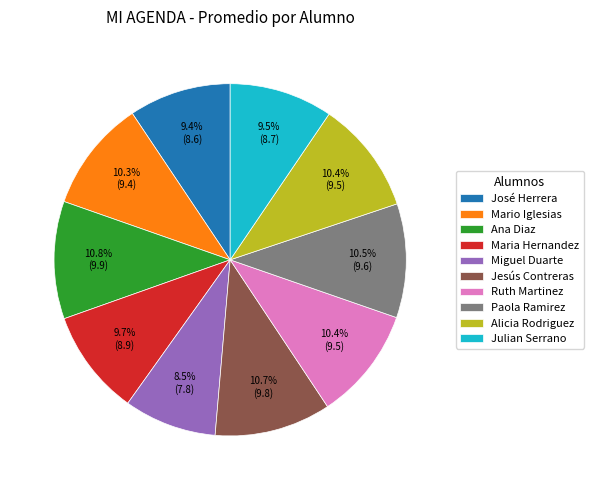

How many slices are in this pie chart?

10